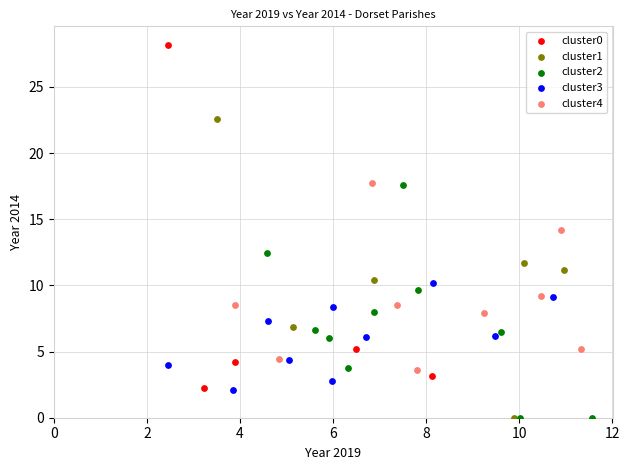

Which series contains the highest Y value?

cluster0